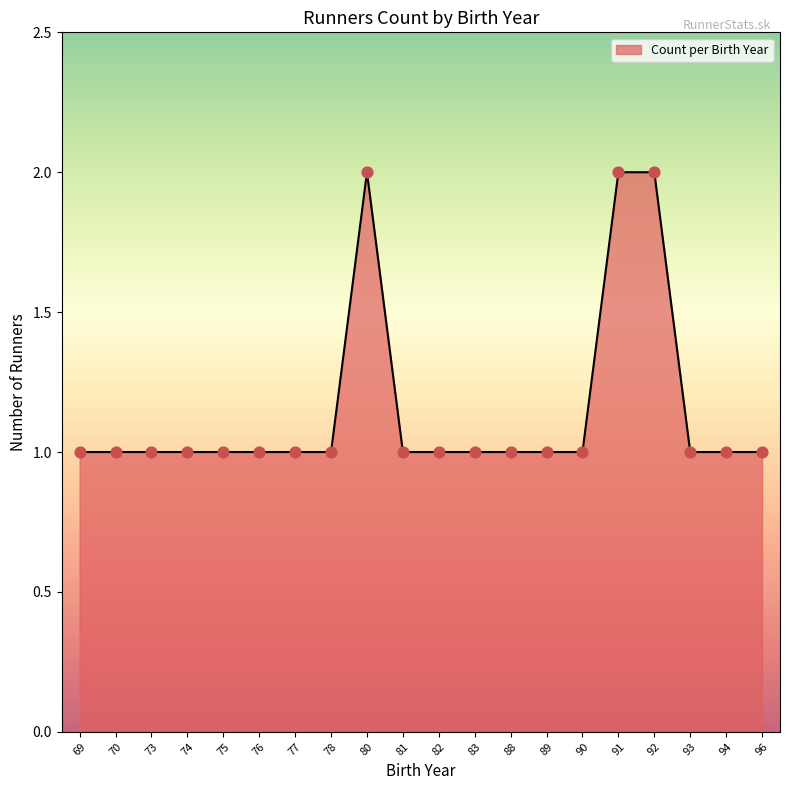

Approximately how many times larger is the value at 91 compared to 93?

2.0